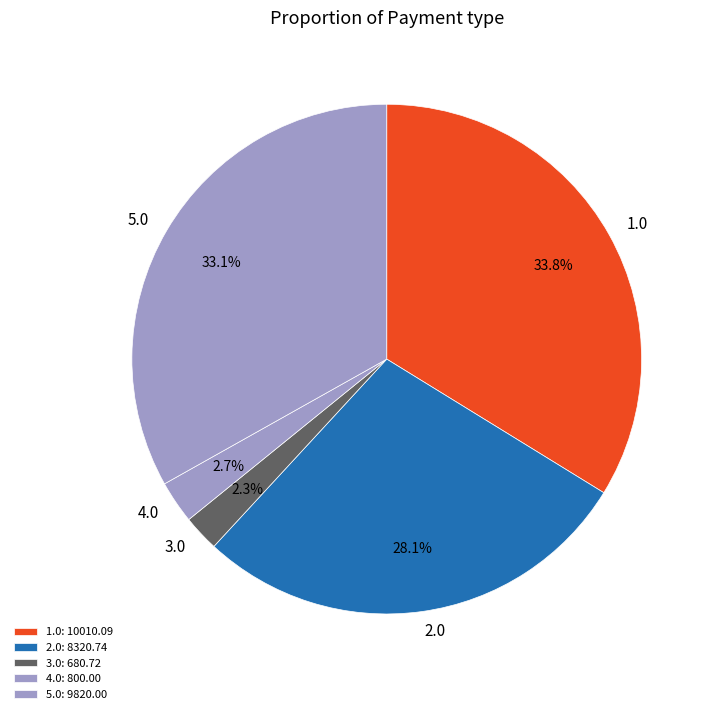

To the nearest percent, what is the difference between the largest and smallest slice percentages?

31%